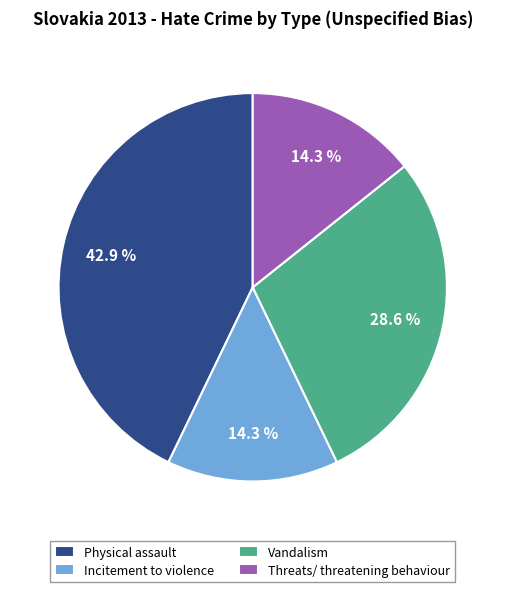

What percentage is the Incitement to violence slice, to the nearest percent?

14%